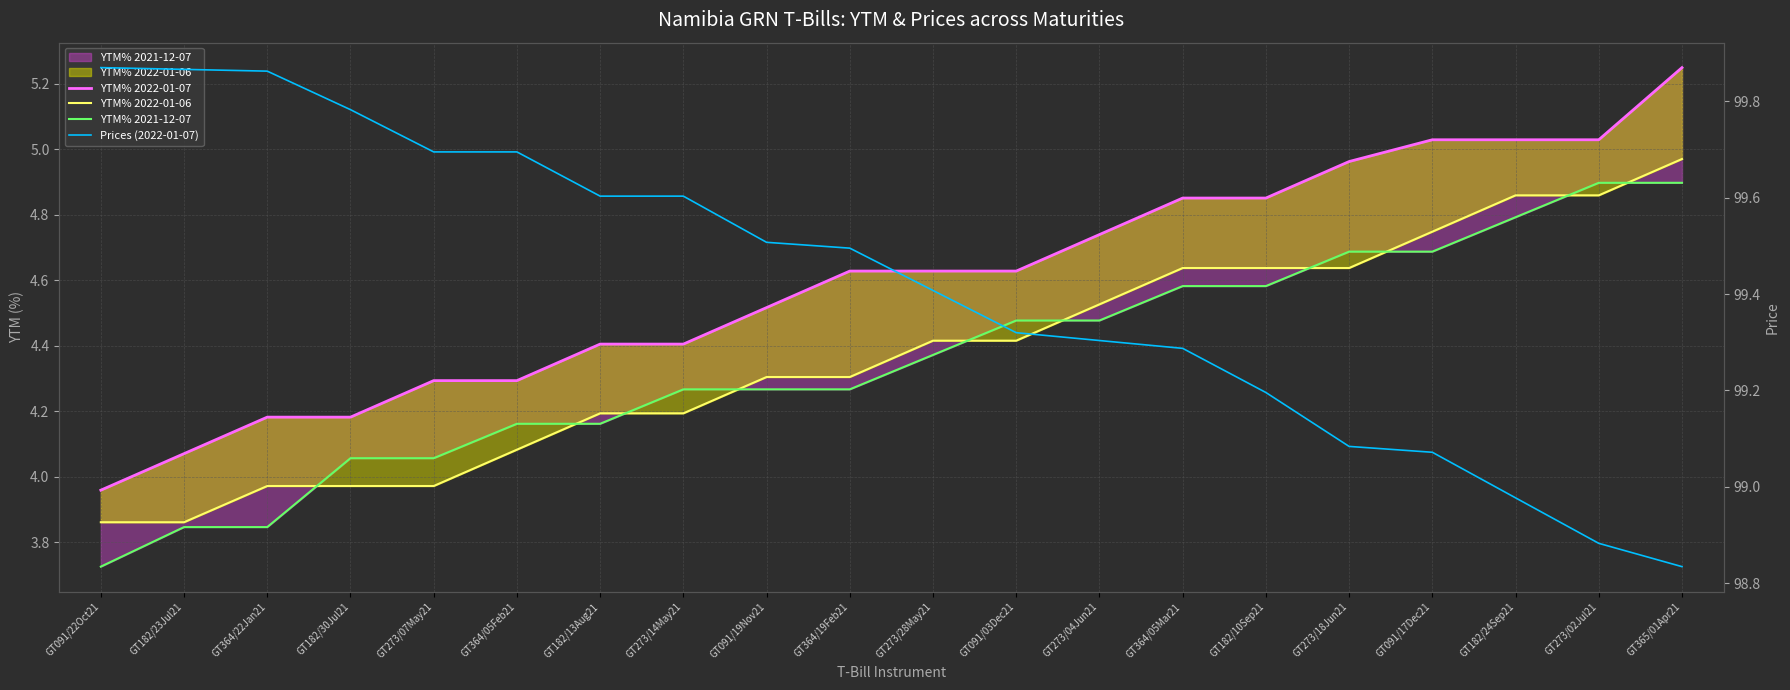

Where does the Prices (2022-01-07) series first go above 99?

GT091/22Oct21